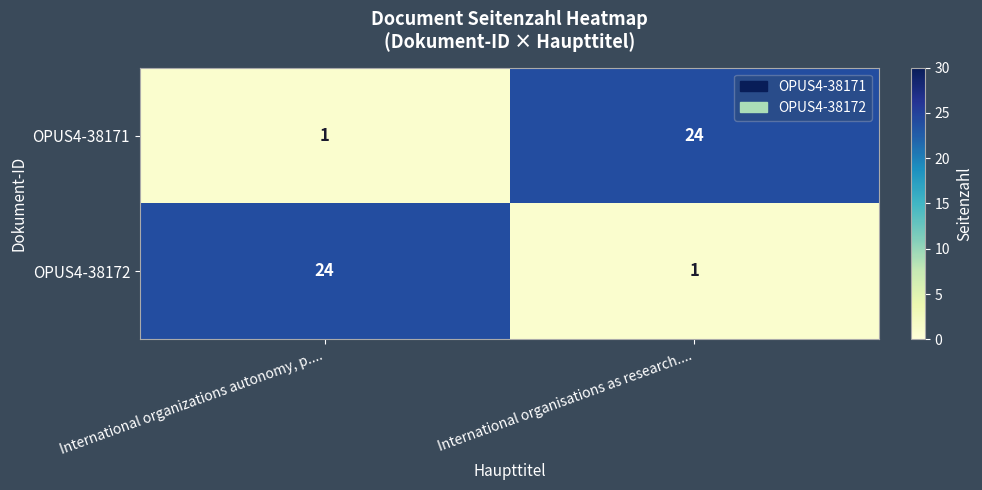

What is the difference between the maximum and minimum values in the OPUS4-38171 series?

23